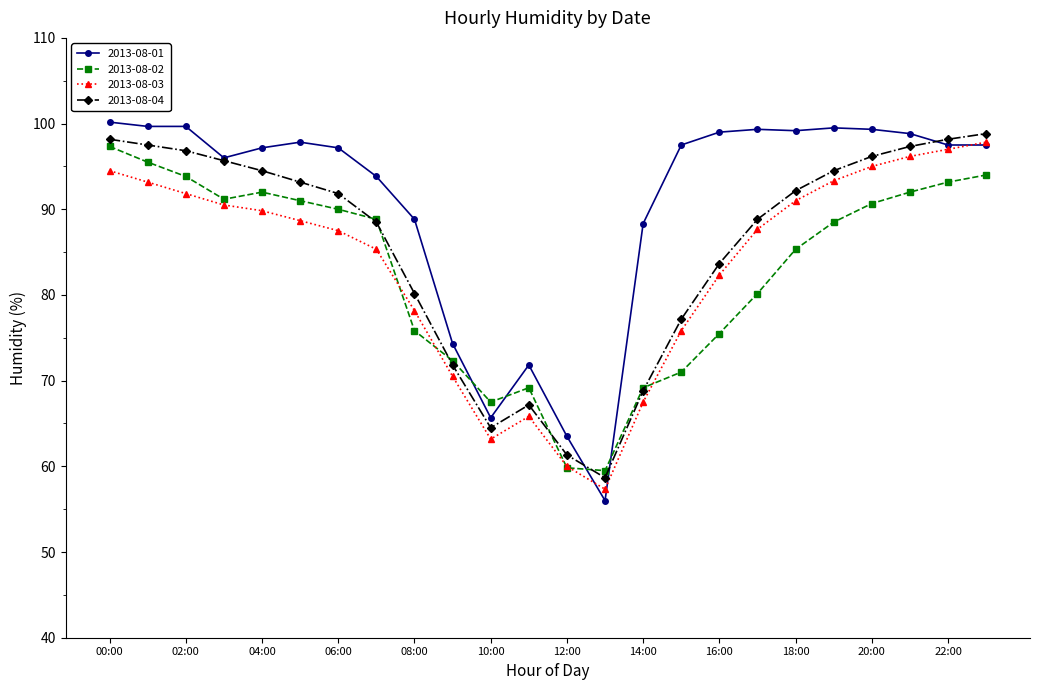

After their last crossing, which series has the higher values: 2013-08-02 or 2013-08-01?

2013-08-01